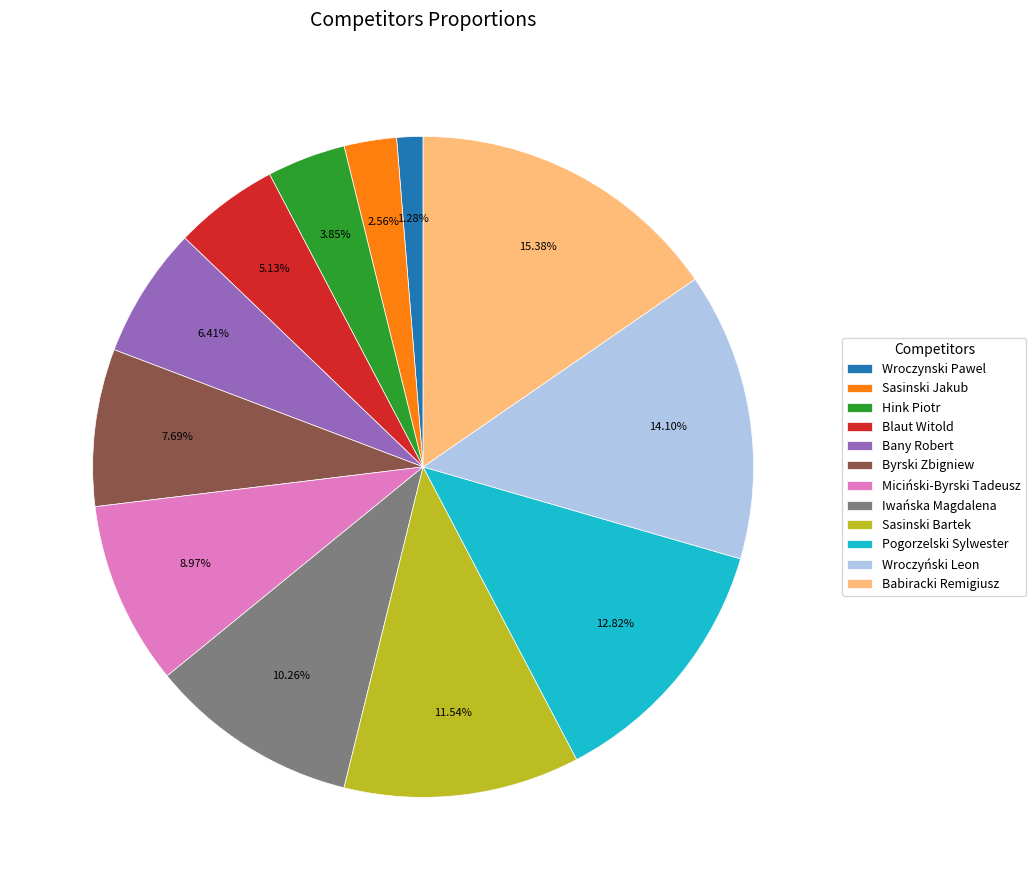

How many slices are in this pie chart?

12